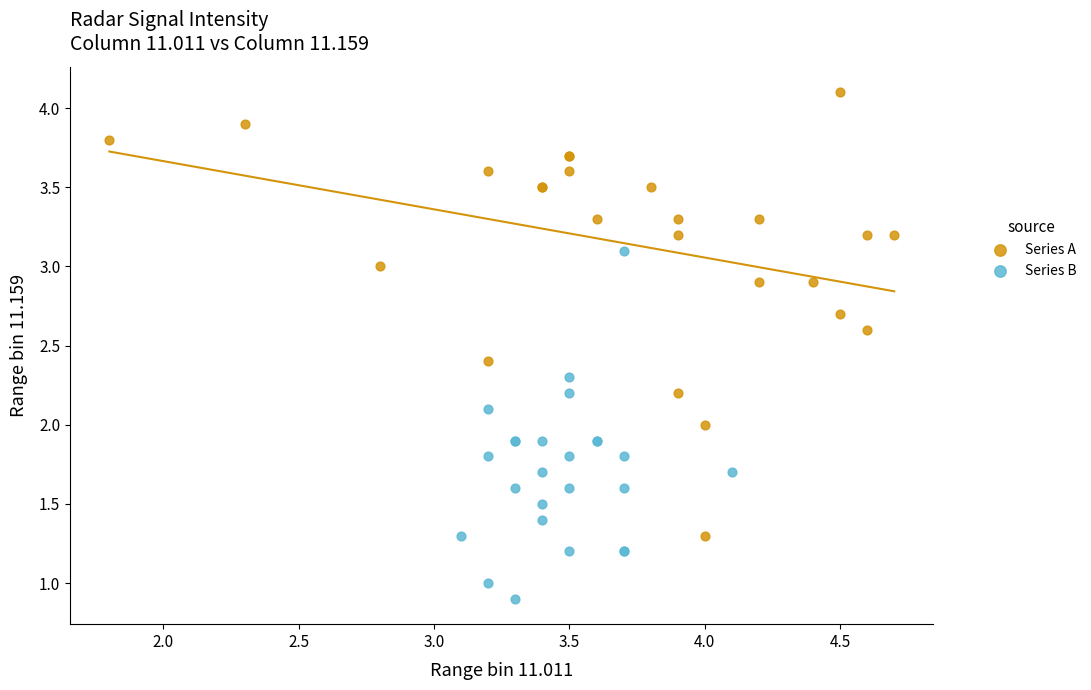

Which series reaches the minimum Y coordinate?

Series B